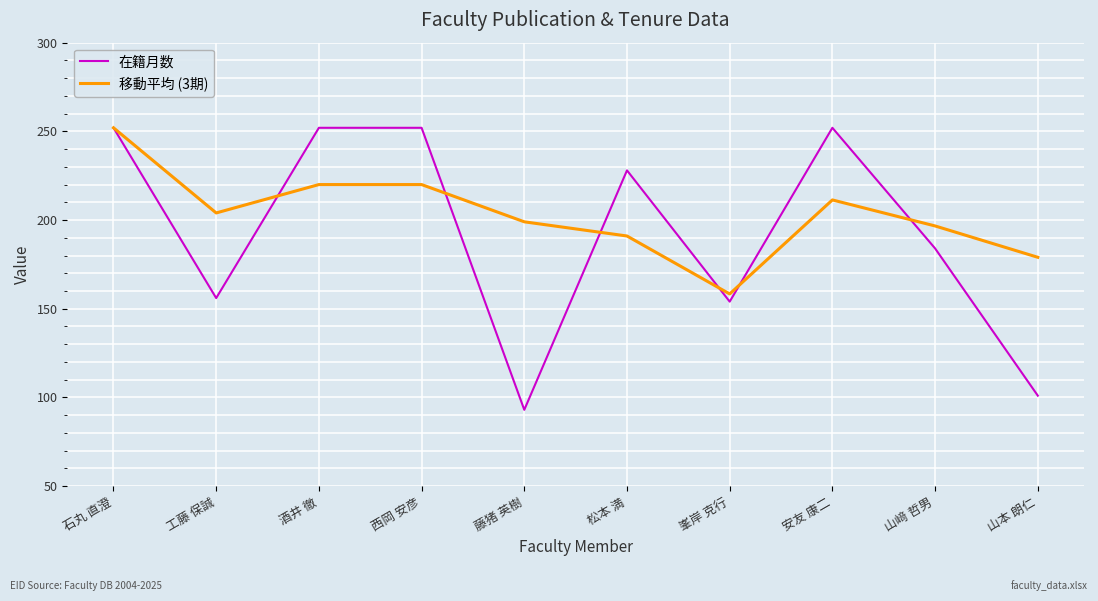

What position from the right is 松本 満?

5